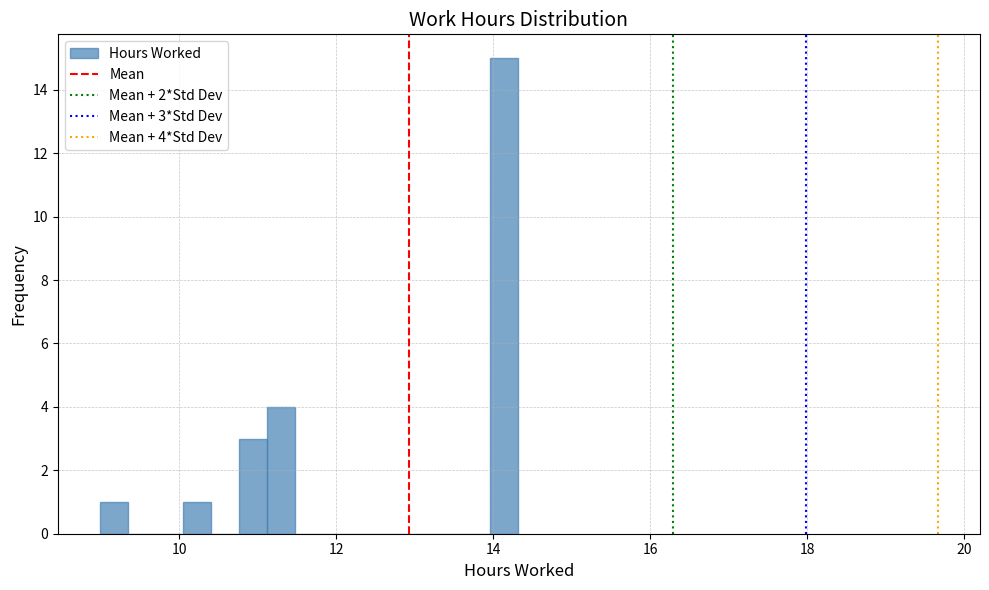

Read against the x-axis, roughly where is the centre of the tallest bar?

14.2